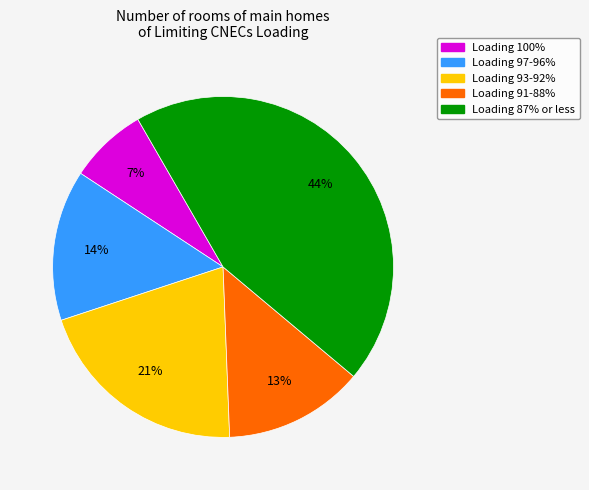

To the nearest percent, what is the average slice percentage?

20%